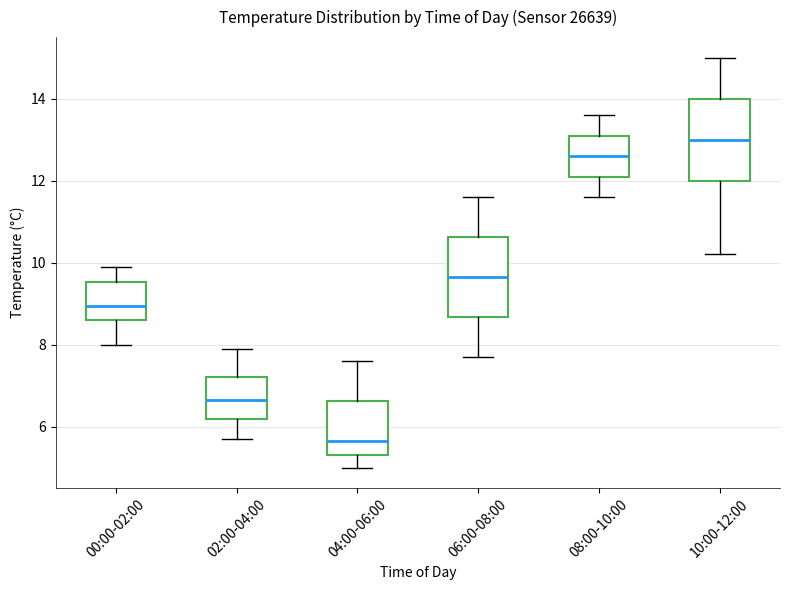

Where does the upper whisker of the box for 10:00-12:00 end on the y-axis? The values are not printed on the chart, so give them approximately, as read against the axis.

15.0